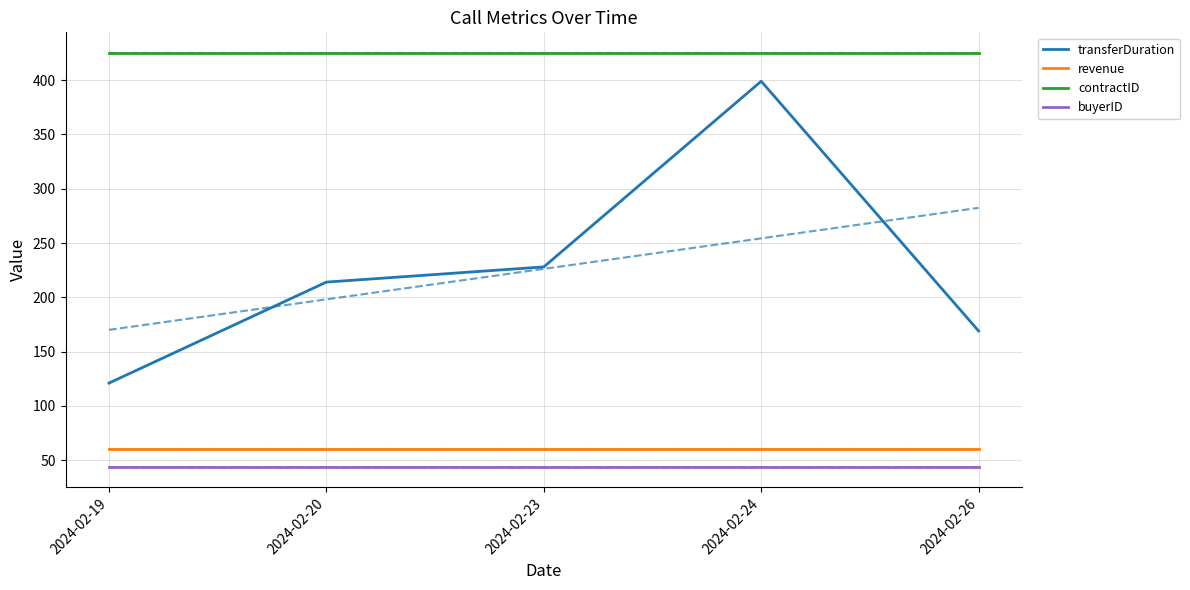

True or false: transferDuration and revenue intersect in this chart.

False